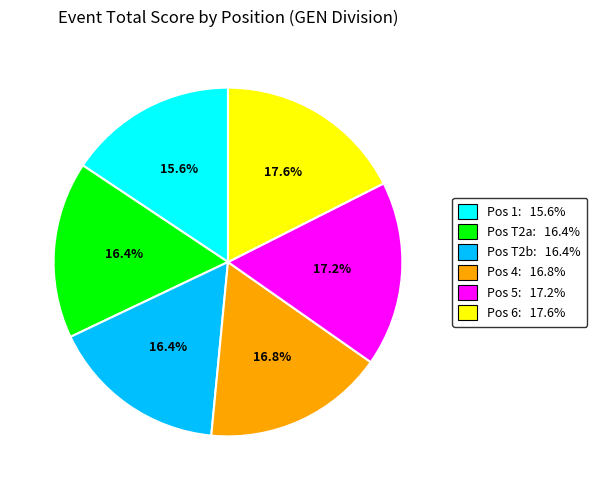

Does any single category account for the majority?

No